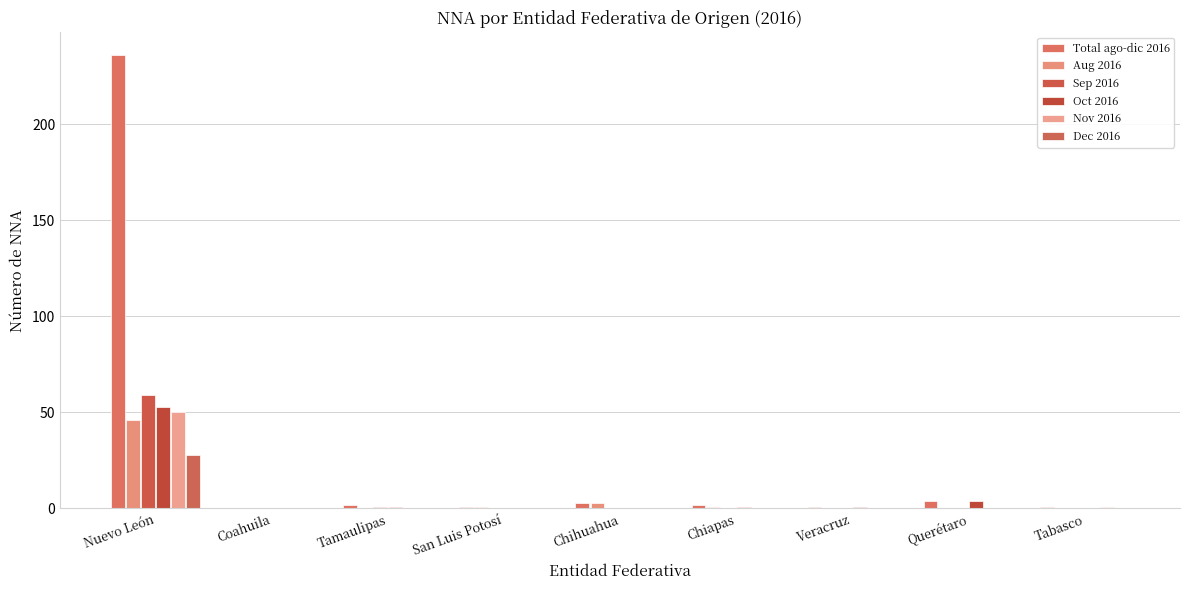

What is the difference between the highest and lowest values at Chiapas?

2